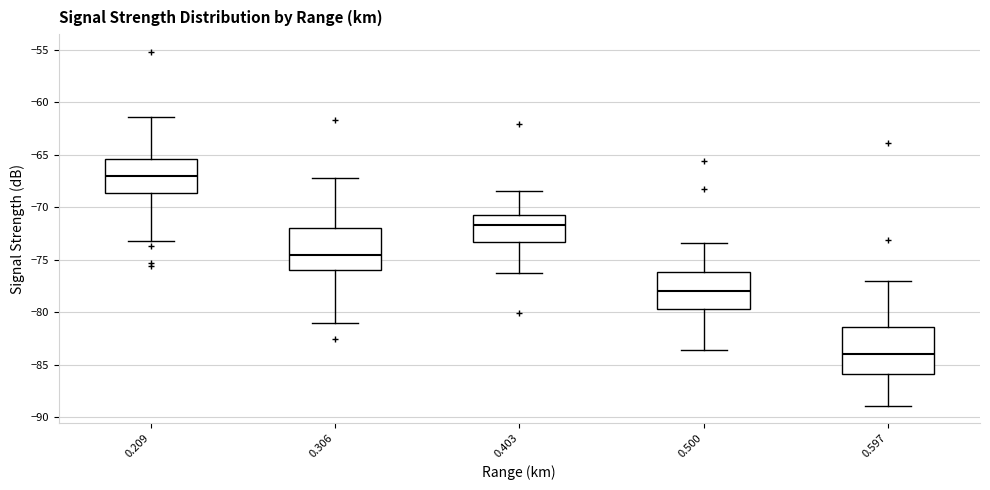

Where does the median line of the box at x = 0.209 sit on the y-axis? The values are not printed on the chart, so give them approximately, as read against the axis.

-67.0